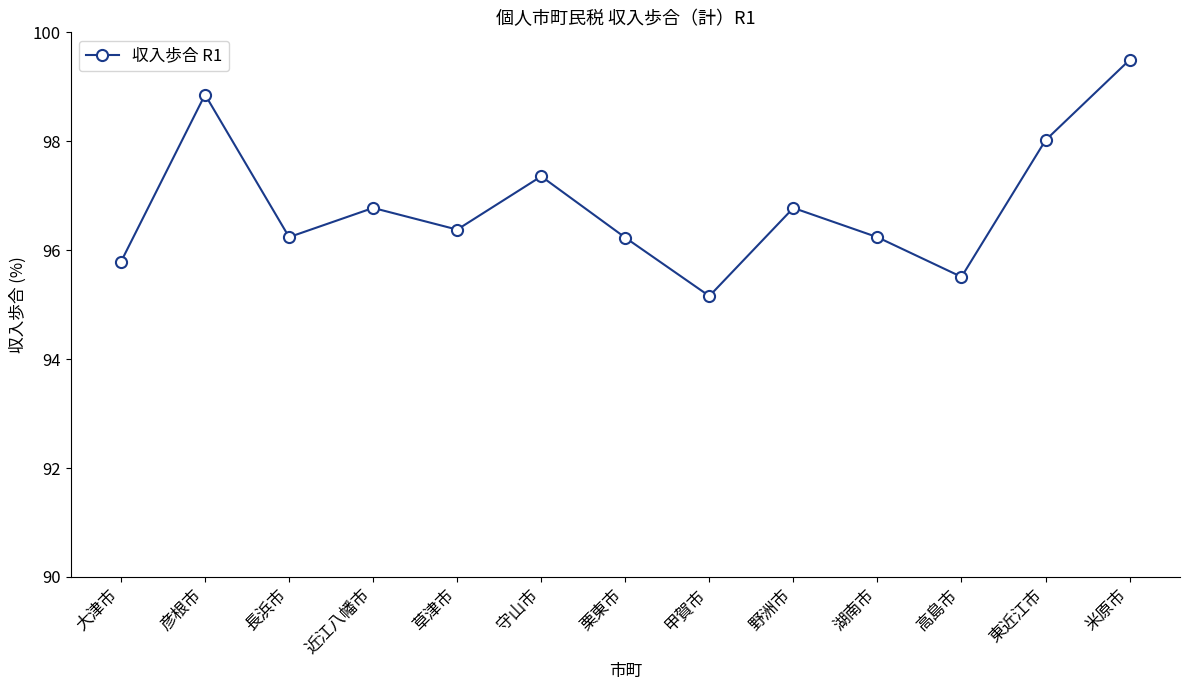

Where is the first local minimum?

長浜市